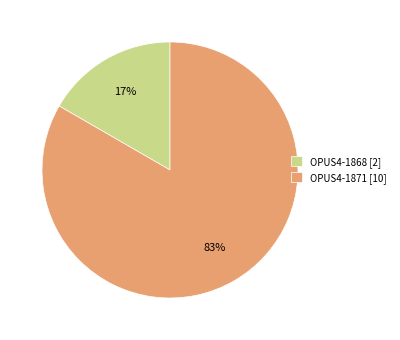

How many slices are in this pie chart?

2